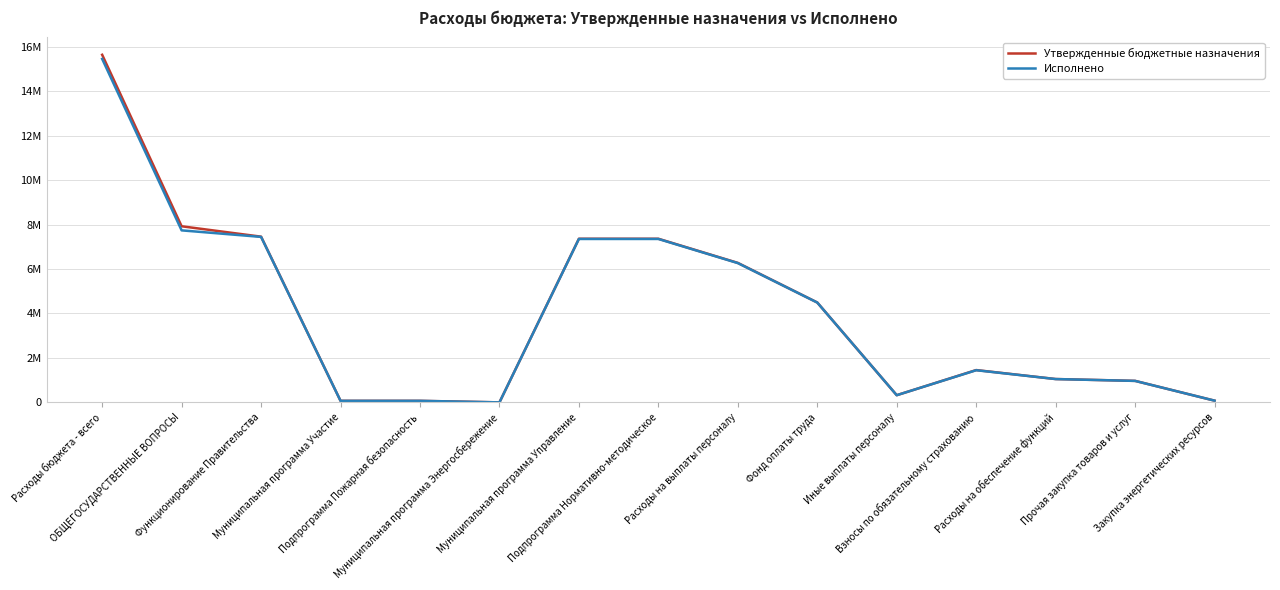

At which label does Утвержденные бюджетные назначения first exceed 1455700?

Расходы бюджета - всего